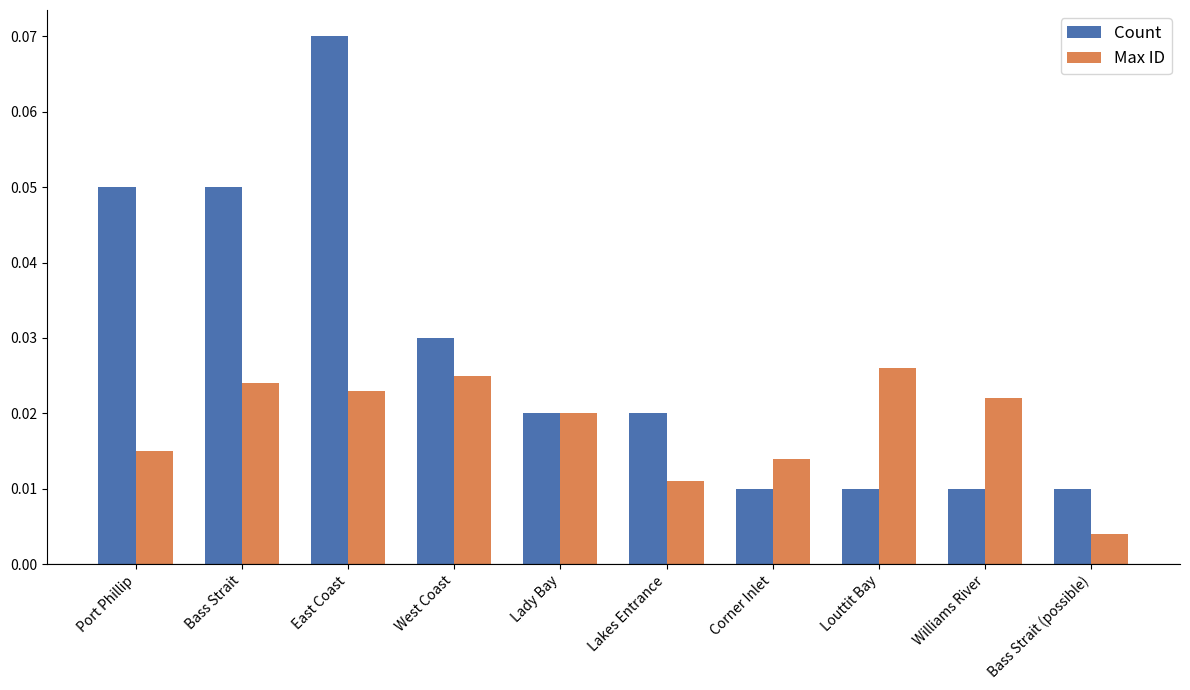

Count the Count values in the range 0 to 1.

10